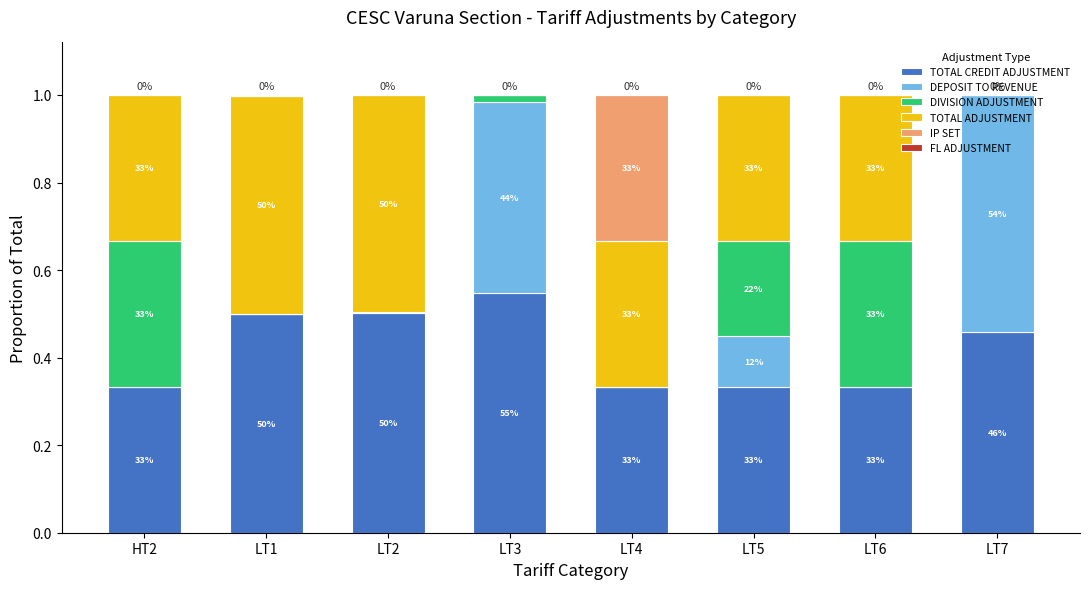

Does the chart contain stacked bars?

Yes